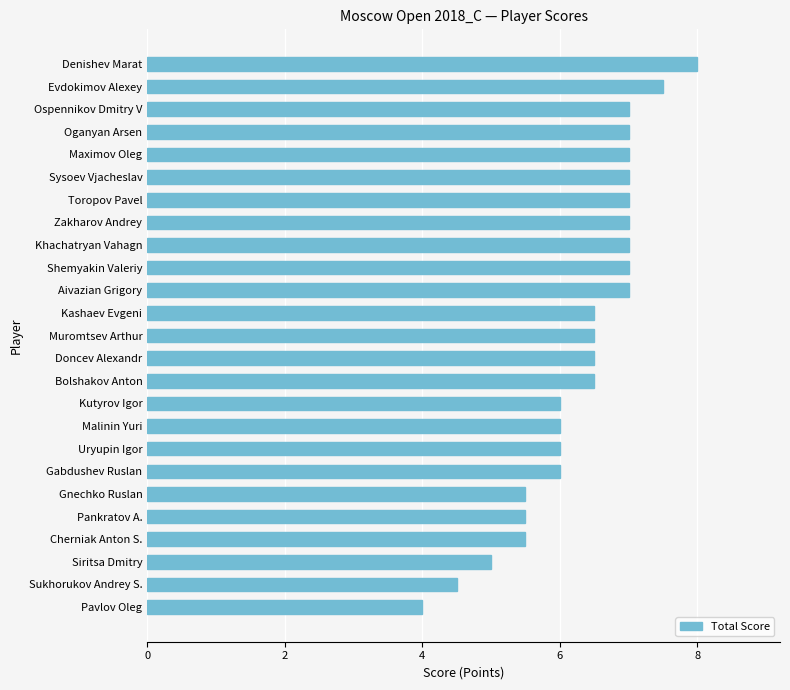

What is the difference between the maximum and minimum values?

4.0